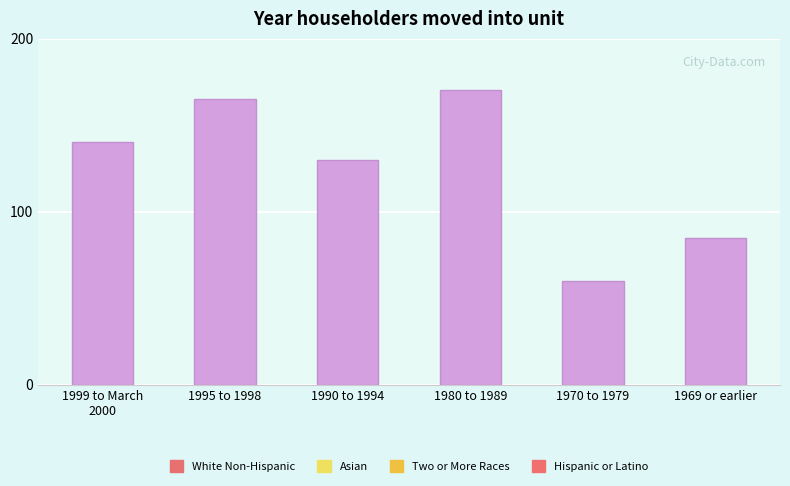

What is the label of the 5th bar from the right?

1995 to 1998